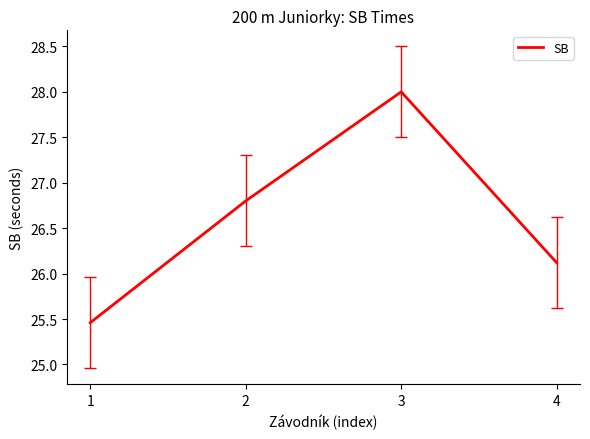

How many lines are shown in the chart?

1